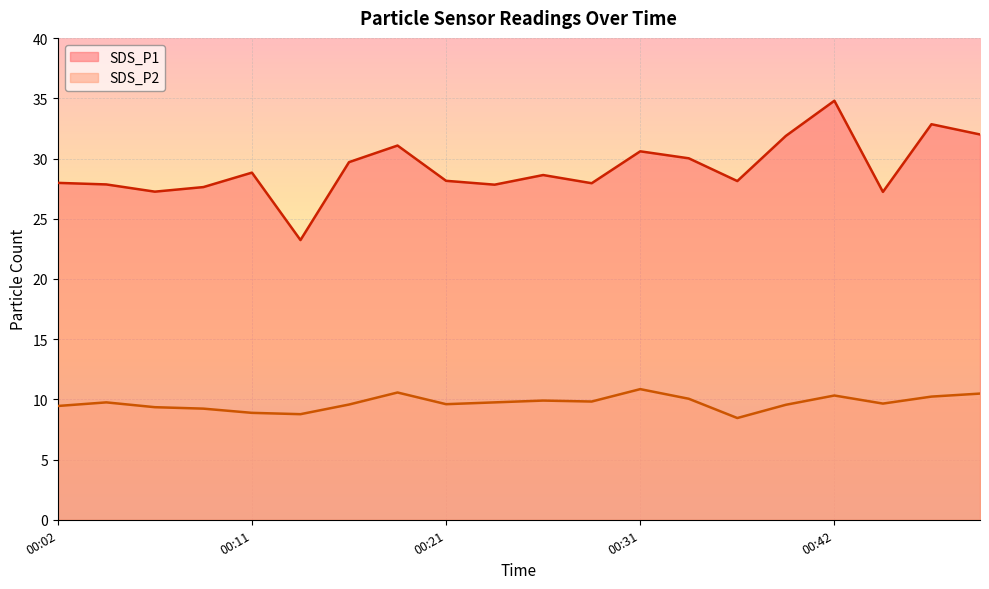

Reading left to right, what are all the values shown in this chart?

SDS_P1: 00:02=28.0	00:04=27.9	00:06=27.2	00:09=27.6	00:11=28.8	00:14=23.2	00:16=29.7	00:19=31.1	00:21=28.1	00:23=27.8	00:26=28.6	00:28=27.9	00:31=30.6	00:33=30.0	00:36=28.1	00:38=31.9	00:42=34.8	00:43=27.2	00:46=32.9	00:48=32.0
SDS_P2: 00:02=9.4	00:04=9.8	00:06=9.3	00:09=9.2	00:11=8.9	00:14=8.8	00:16=9.6	00:19=10.6	00:21=9.6	00:23=9.8	00:26=9.9	00:28=9.8	00:31=10.8	00:33=10.1	00:36=8.4	00:38=9.6	00:42=10.3	00:43=9.7	00:46=10.2	00:48=10.5